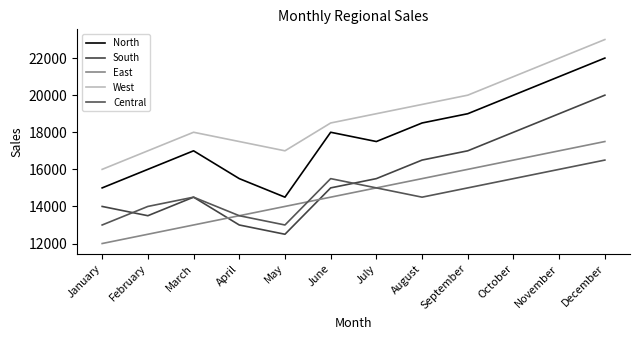

Where is the first local minimum for South?

February